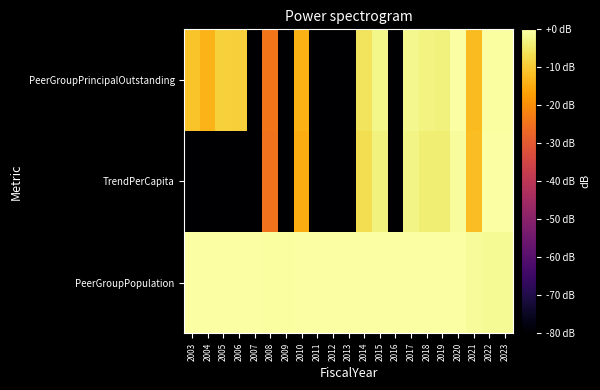

List the series in order of their overall mean, highest first.

PeerGroupPopulation, PeerGroupPrincipalOutstanding, TrendPerCapita